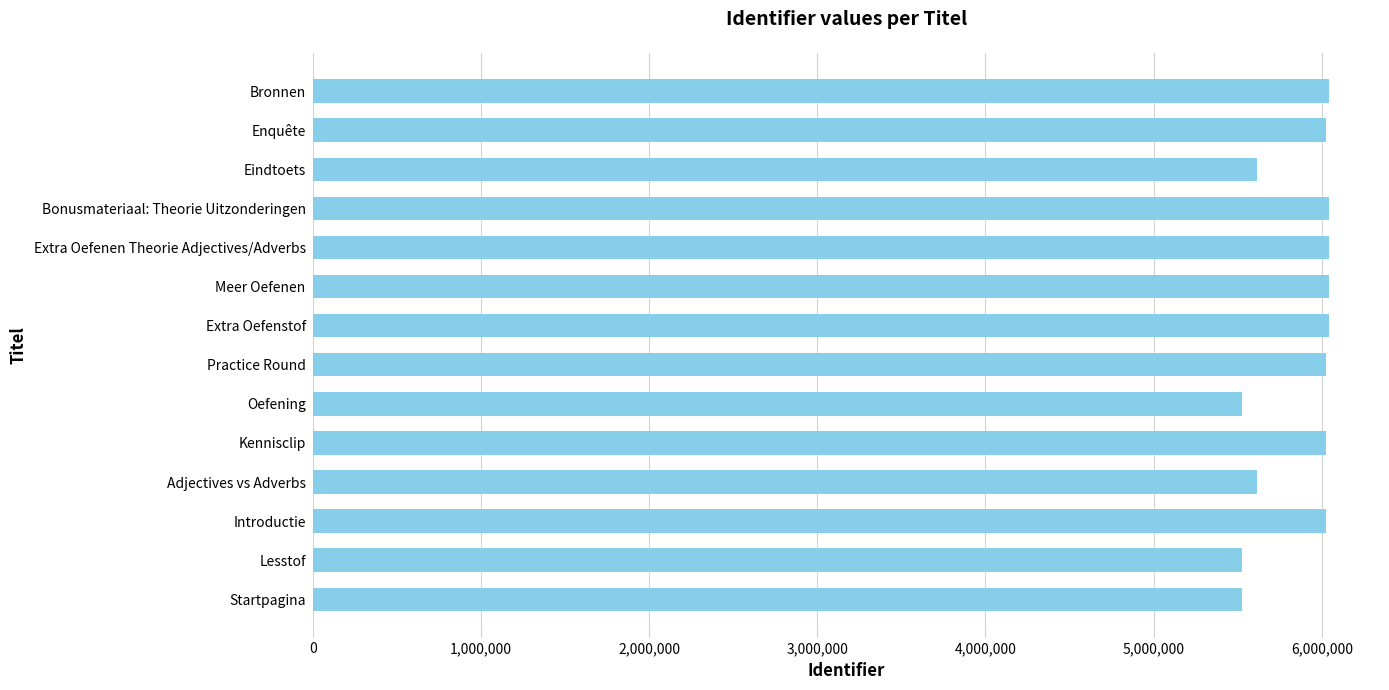

What is the sum of the values at Bronnen and Bonusmateriaal: Theorie Uitzonderingen?

12083088